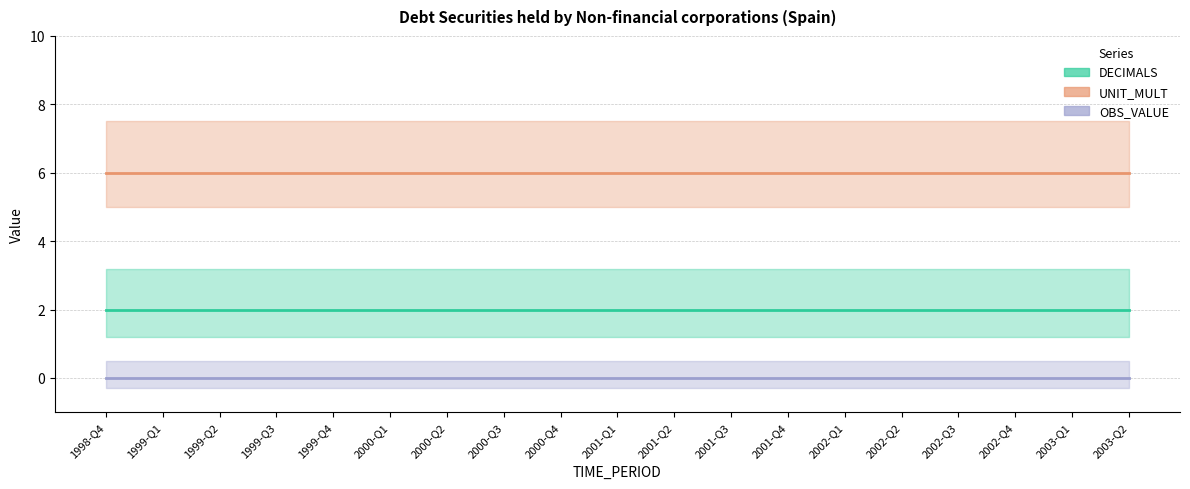

Between 2002-Q2 and 2001-Q1, which is larger?

2002-Q2